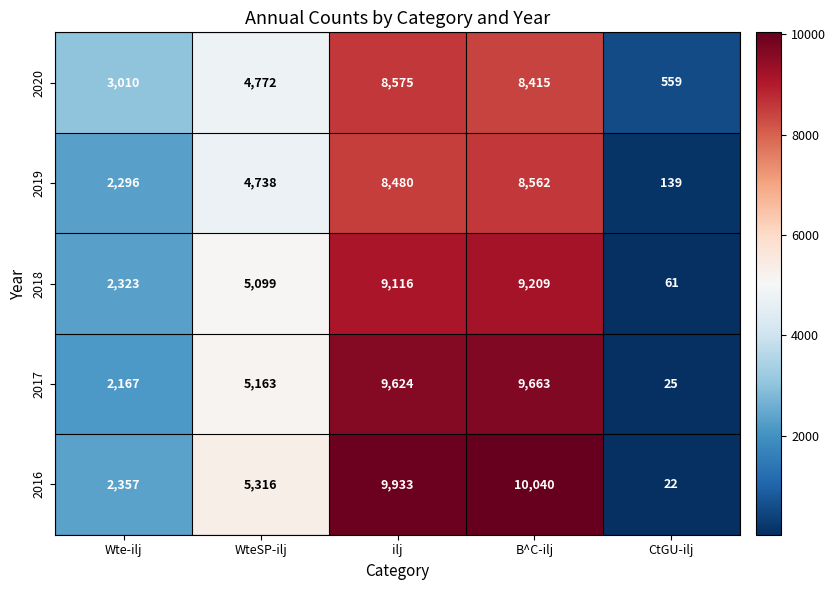

At which category does the chart reach its minimum across all series?

CtGU-ilj